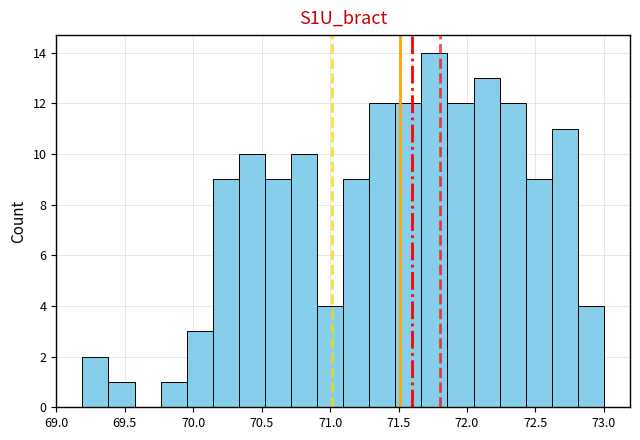

Read against the x-axis, roughly where is the centre of the tallest bar?

71.75